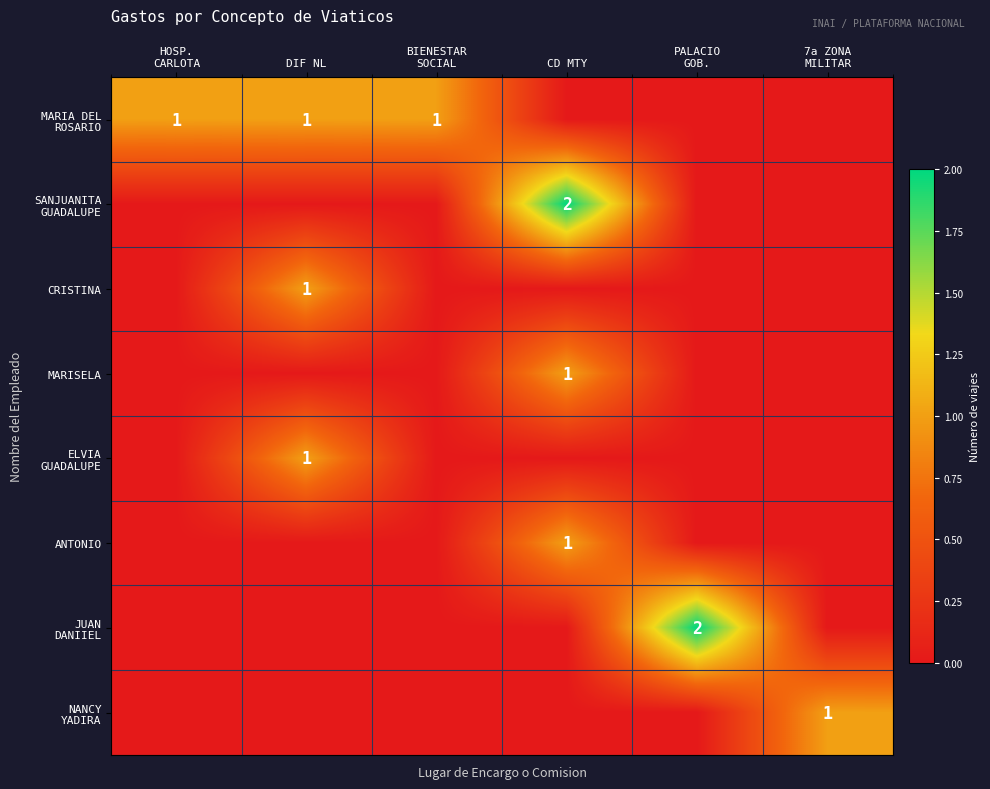

What is the difference between the highest and lowest values at CD MTY?

2